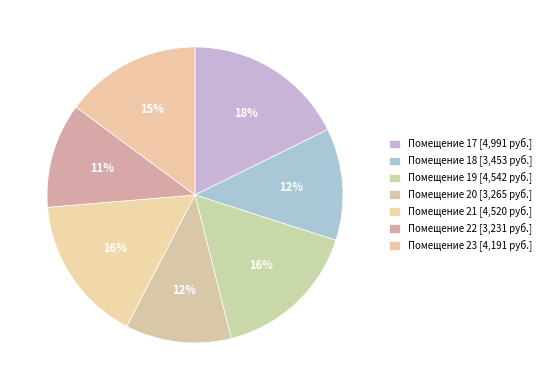

How many slices are in this pie chart?

7